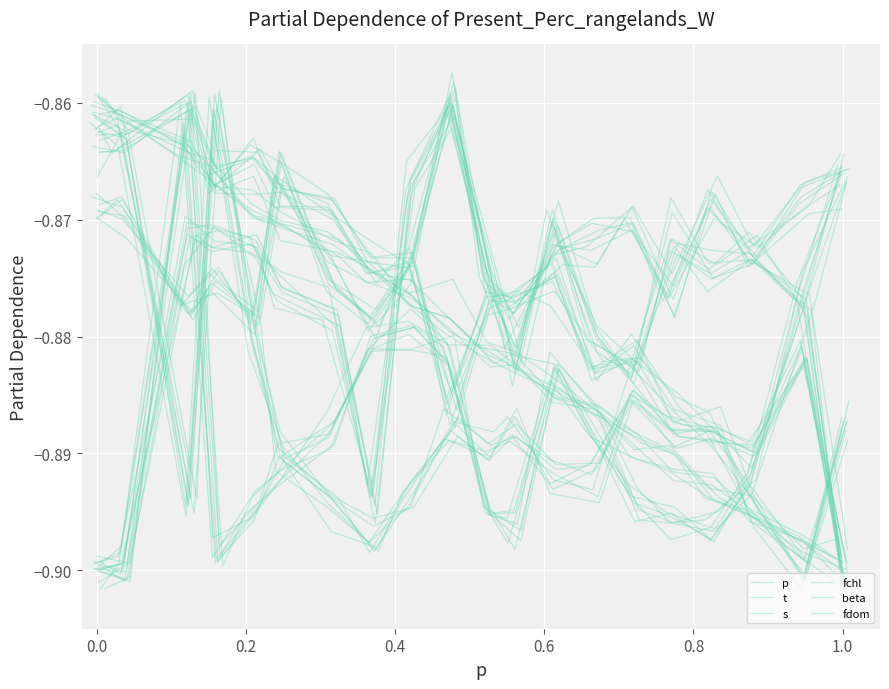

Does the chart display data point markers on the line(s)?

No